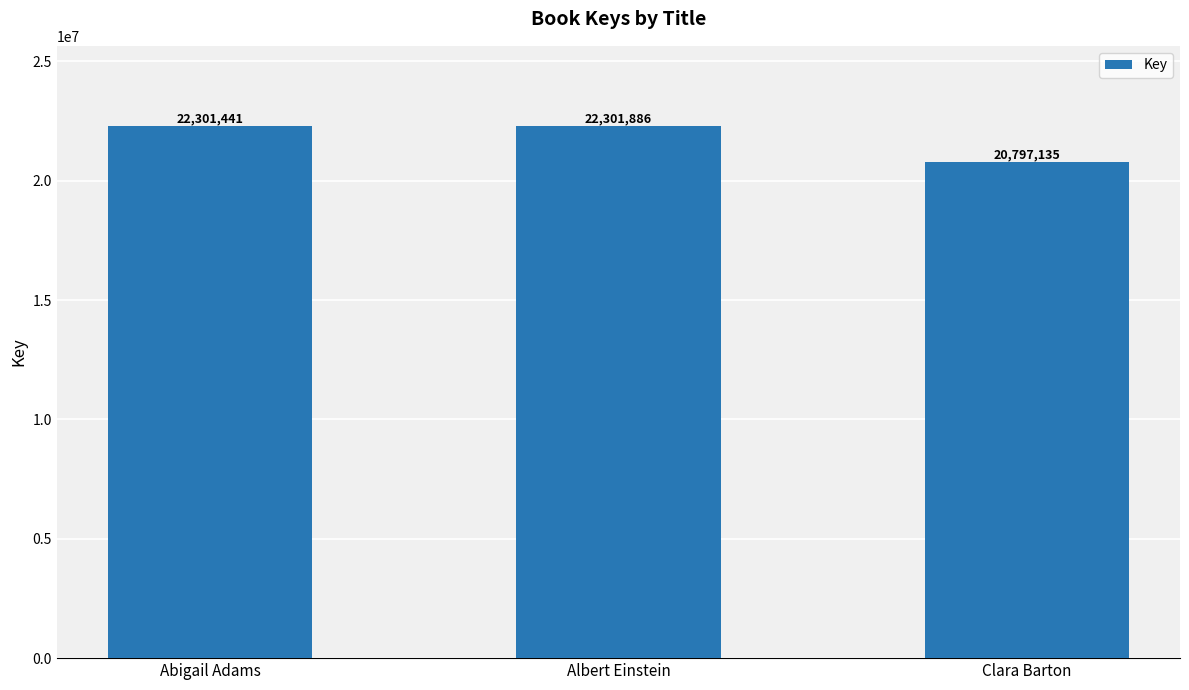

Which label corresponds to the smallest value in the chart?

Clara Barton